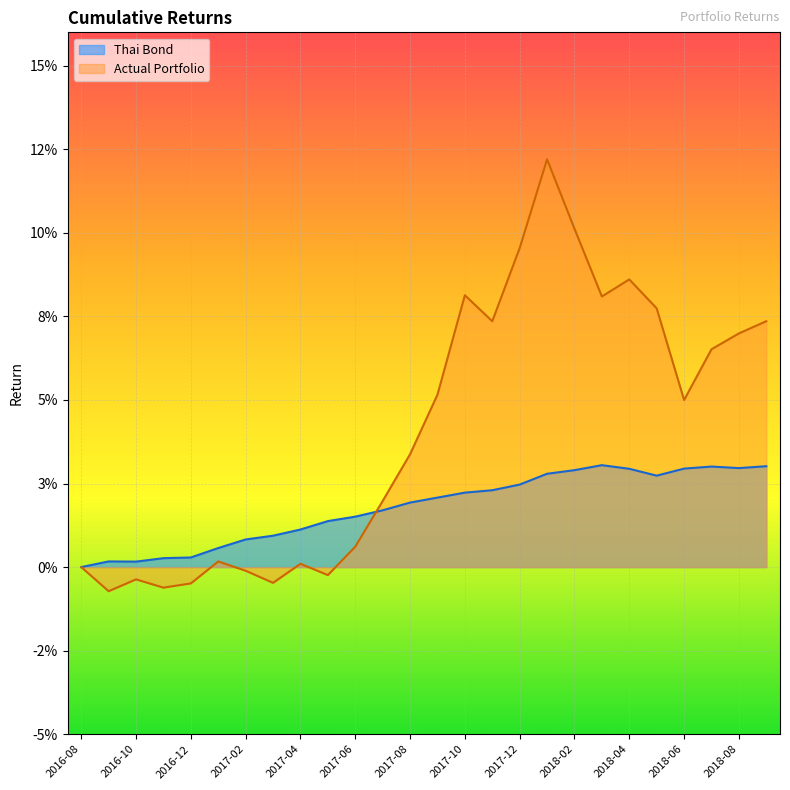

At which category is the sum across all series the highest?

2018-01